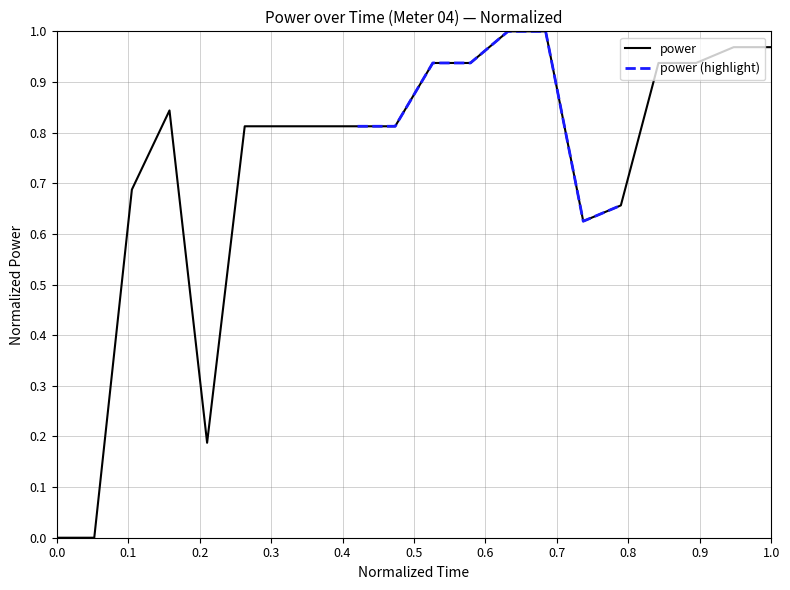

Is it true that power equals 1.3 at 1.0?

False